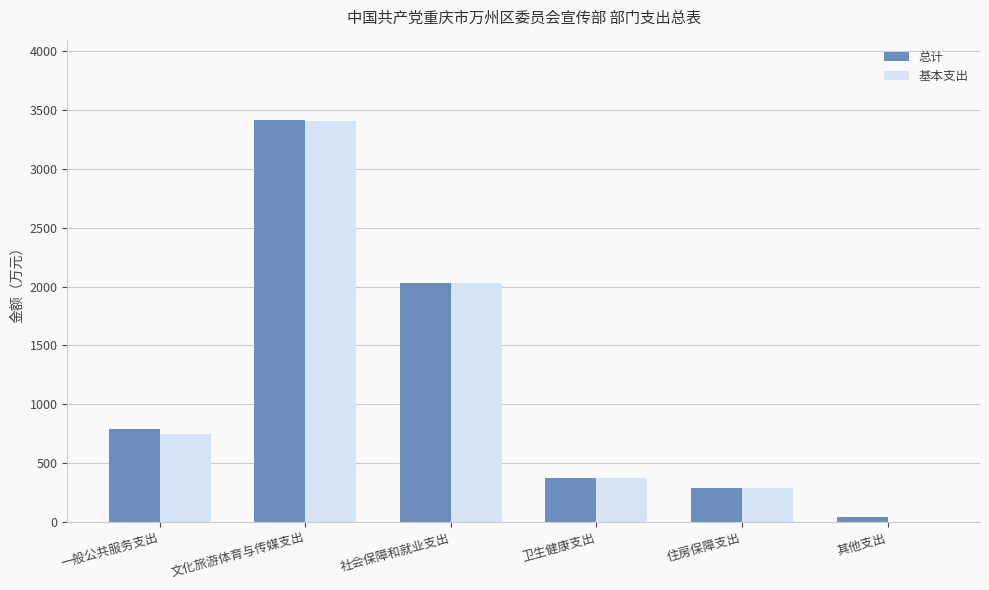

True or false: 总计 has a value of 787.9 at 一般公共服务支出.

True